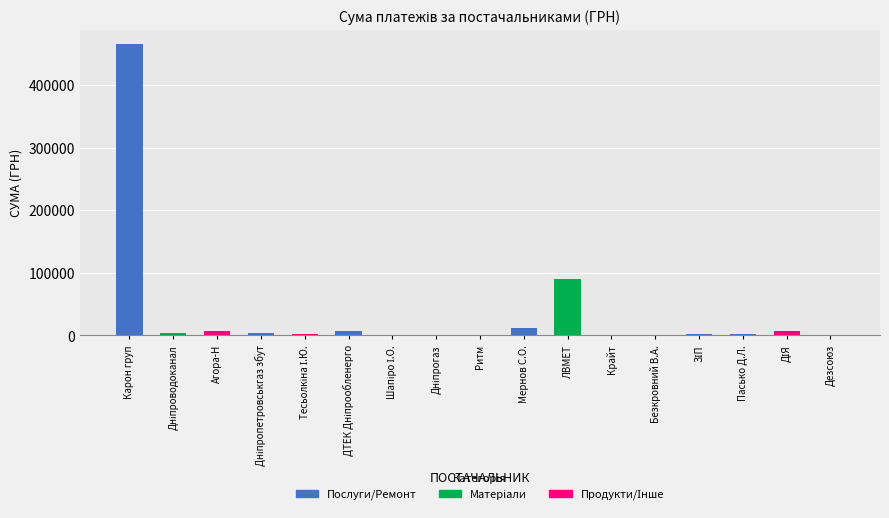

What is the sum of all values?

603745.3